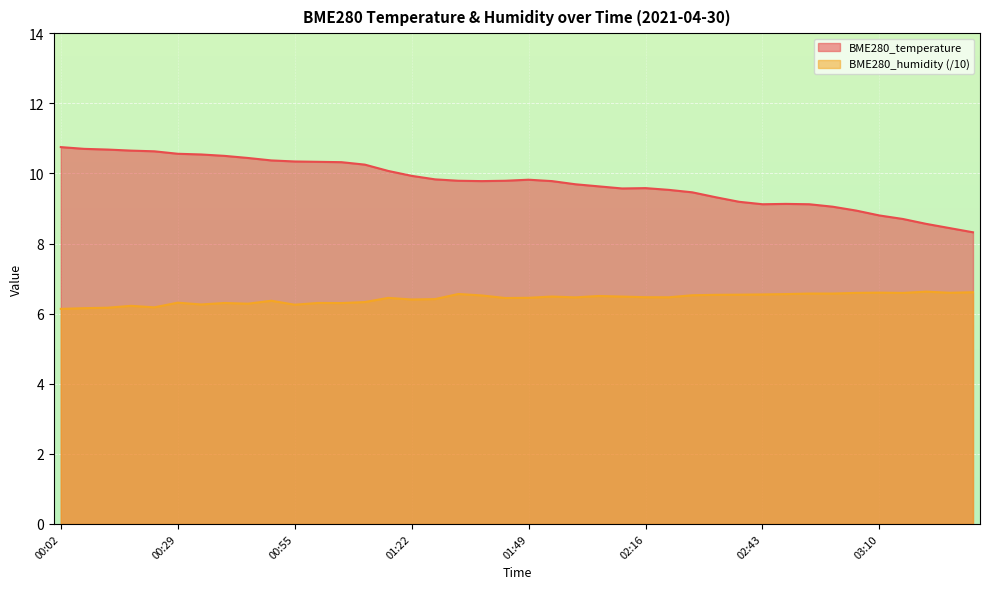

In BME280_humidity, how many points are higher than both neighbors (excluding endpoints)?

11